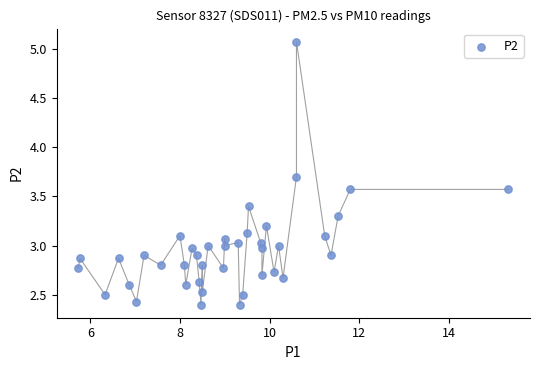

What is the range of X values (max minus min)?

9.6